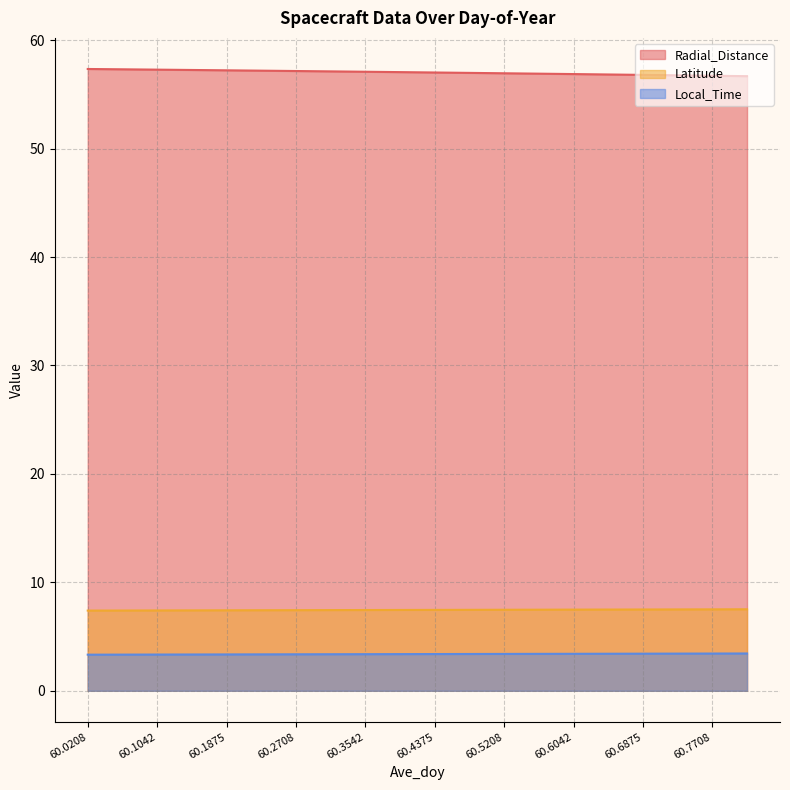

True or false: Radial_Distance has more than 0 interior local peaks.

False